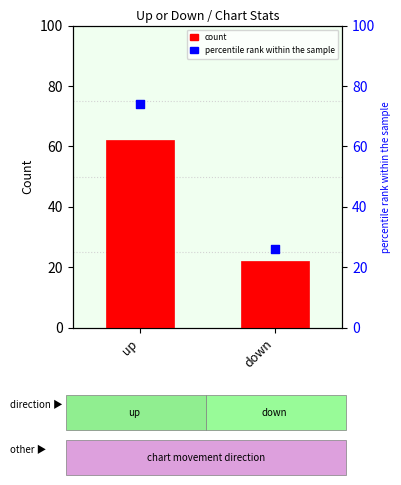

Which series contains the highest Y value?

percentile rank within the sample